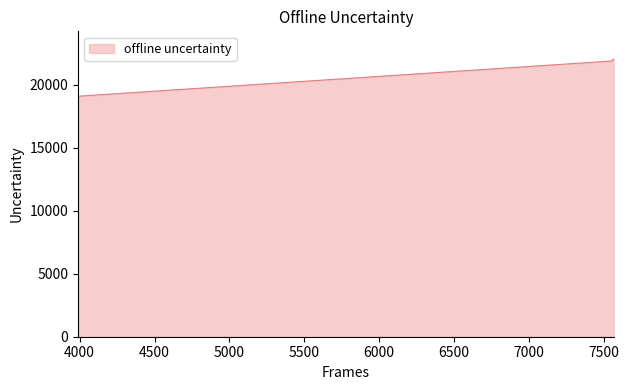

What is the maximum value shown in the chart?

22028